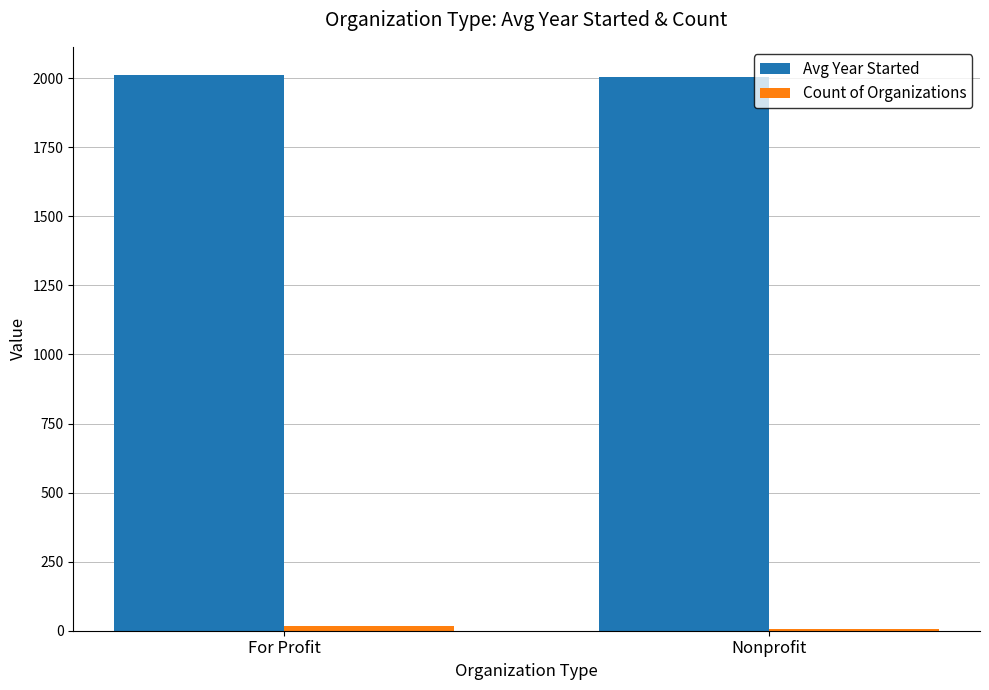

True or false: Avg Year Started has a value of 2012.9 at For Profit.

True